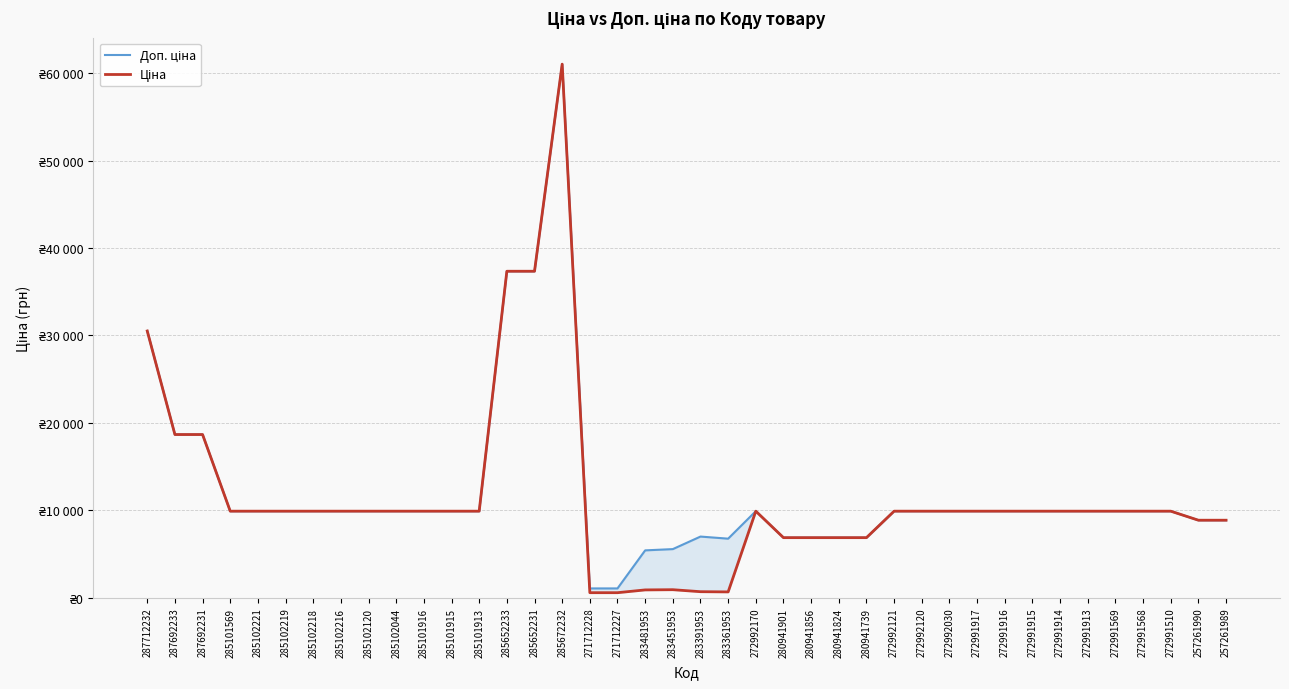

How many lines are shown in the chart?

2